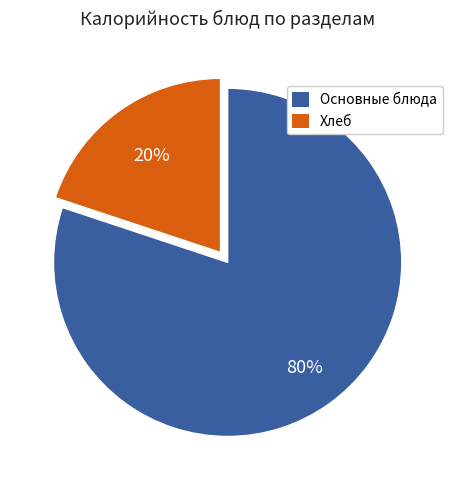

To the nearest percent, what is the average slice percentage?

50%